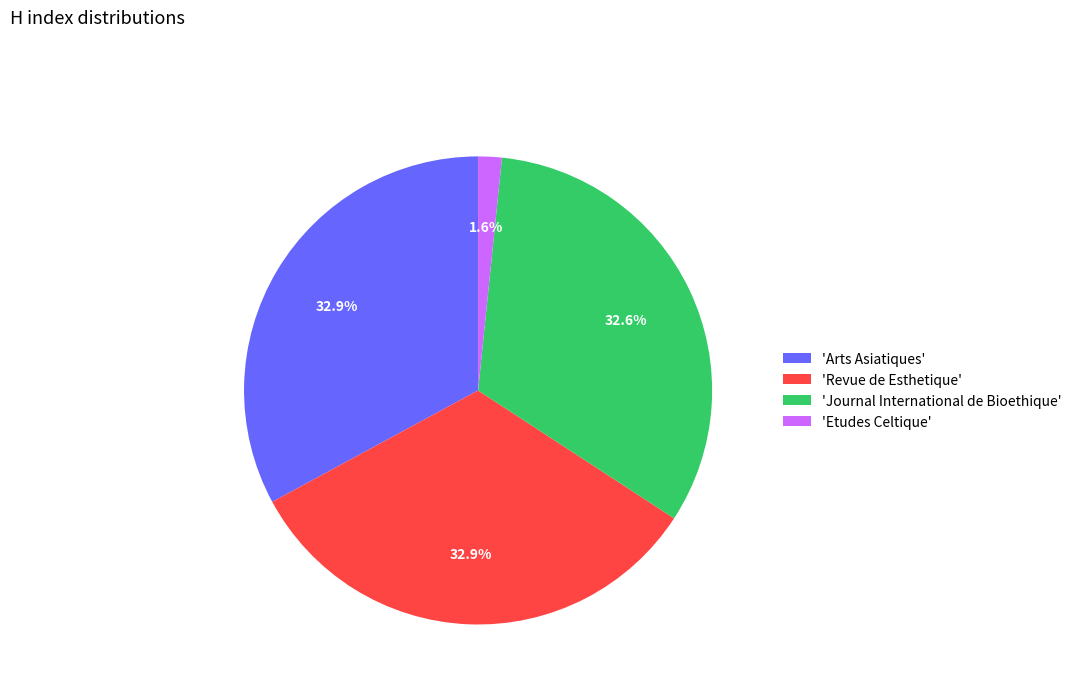

How many segments does this pie chart have?

4